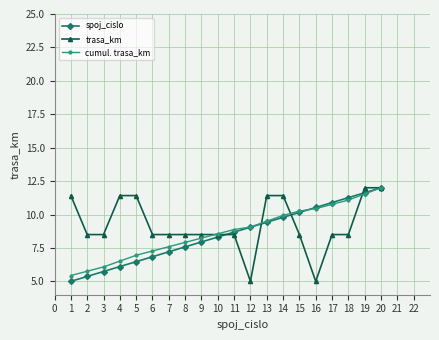

What is the sum of all cumul. trasa_km values?

173.8